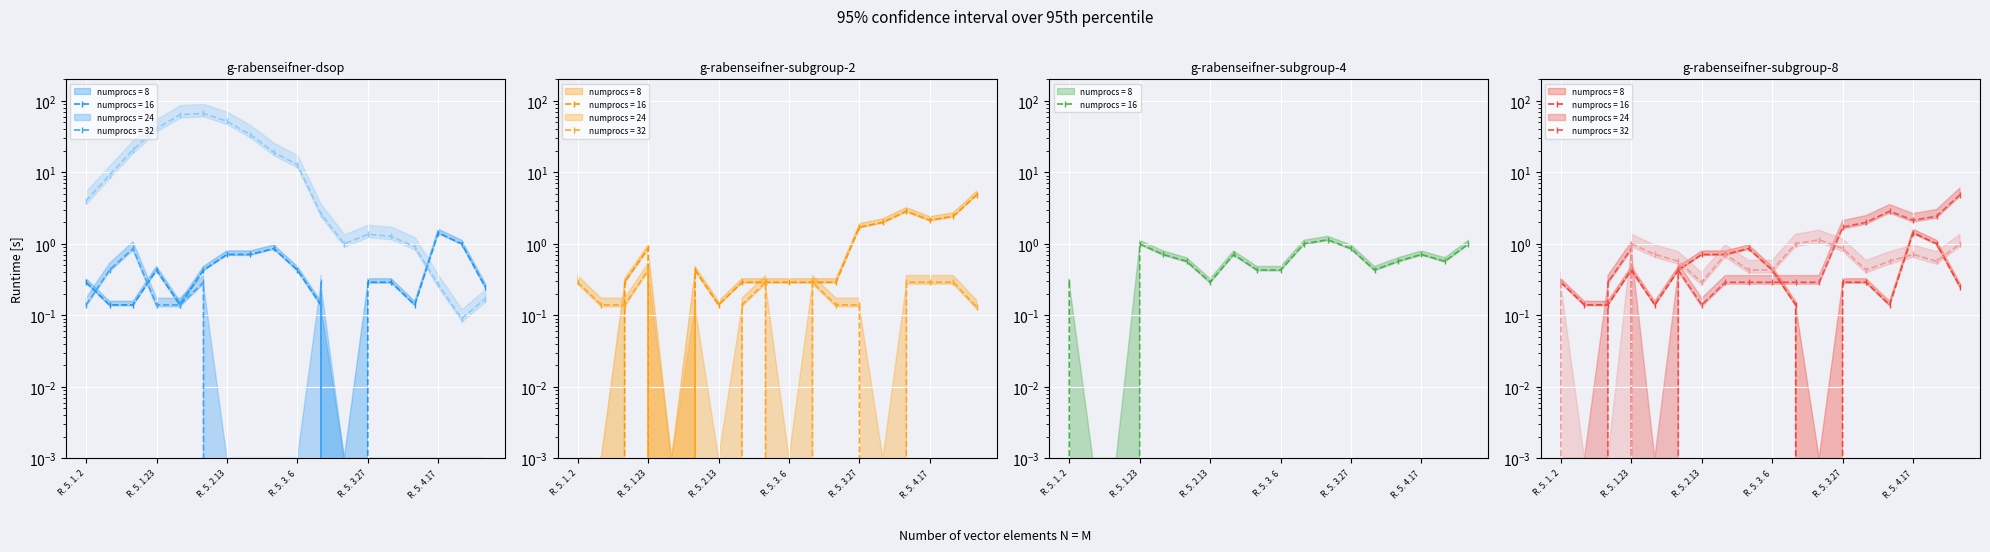

Between R. 5. 4.17 and 17, which is larger?

R. 5. 4.17